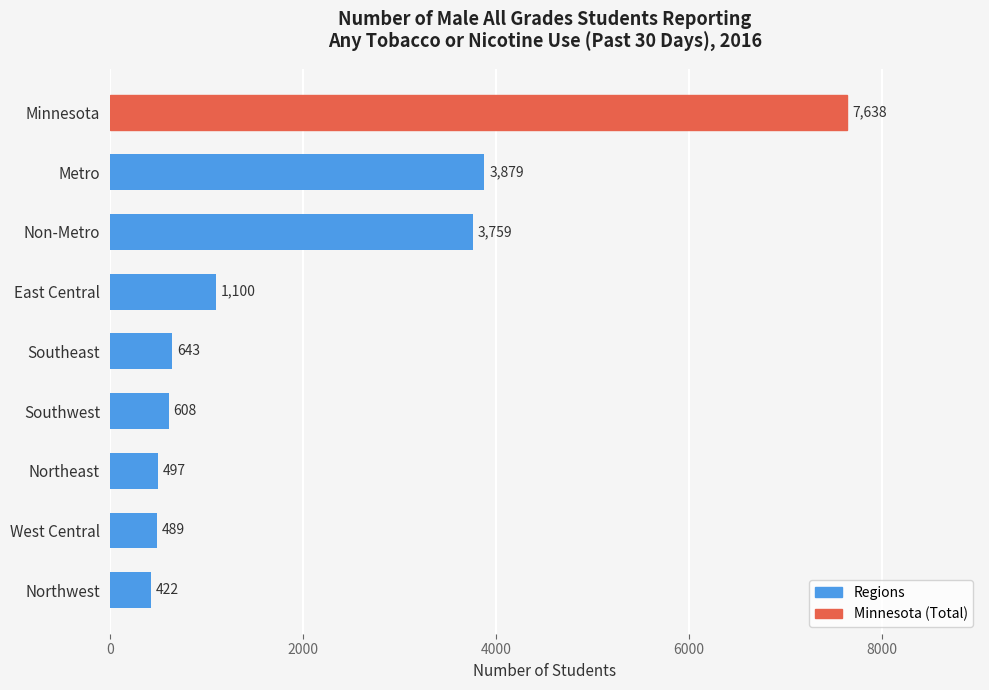

Does the chart contain stacked bars?

No